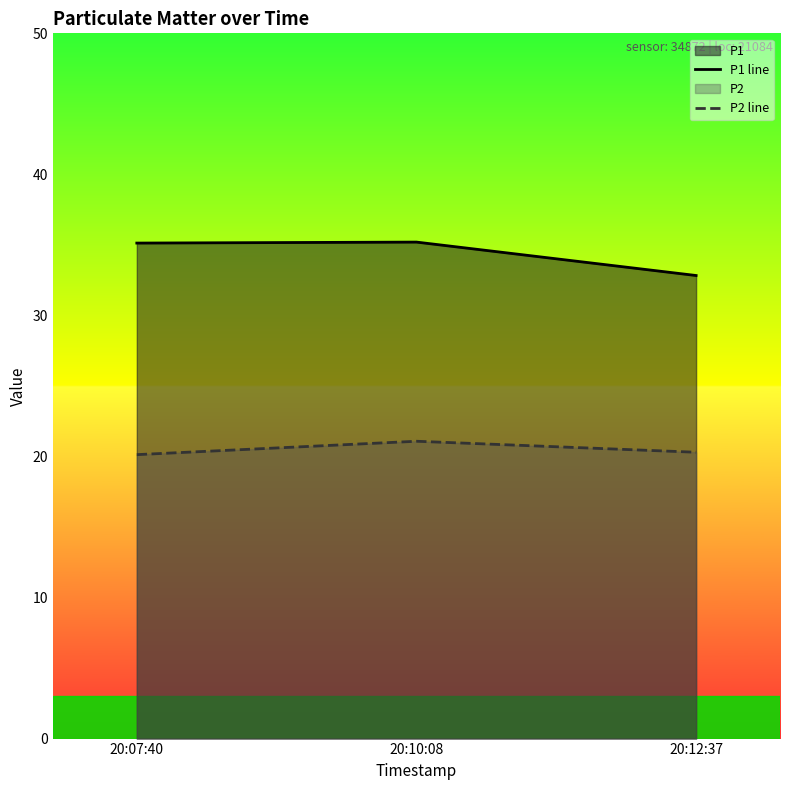

Reading left to right, transcribe all the data shown in this chart.

P1 line: 20:07:40=35.1	20:10:08=35.2	20:12:37=32.8
P2 line: 20:07:40=20.1	20:10:08=21.1	20:12:37=20.3